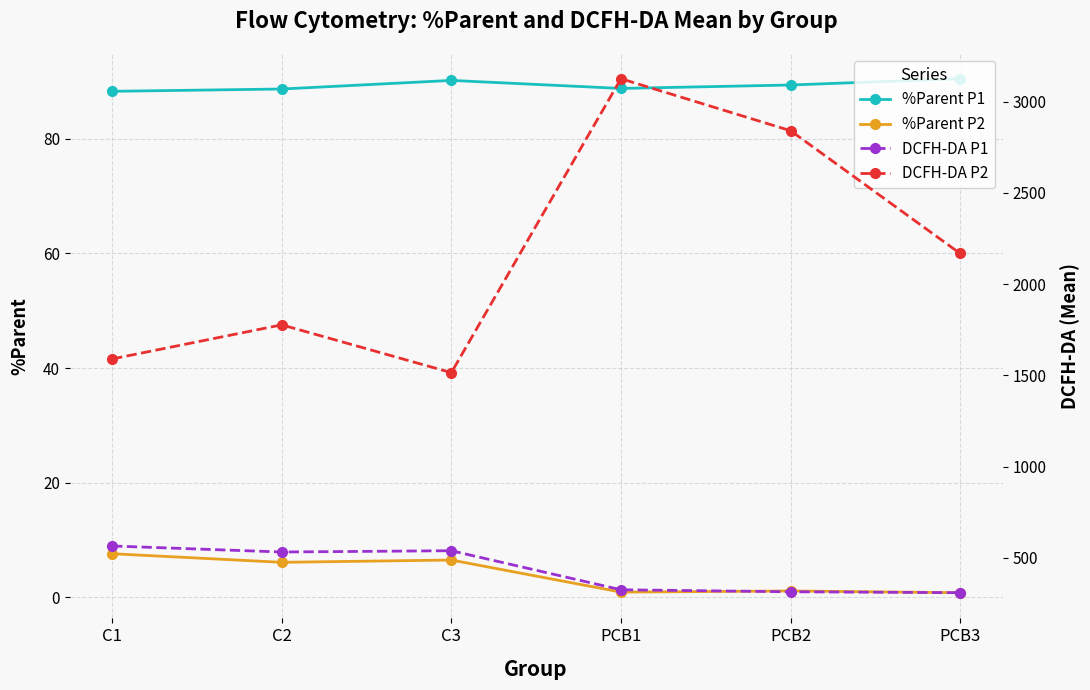

At which label does %Parent P2 first exceed 6?

C1